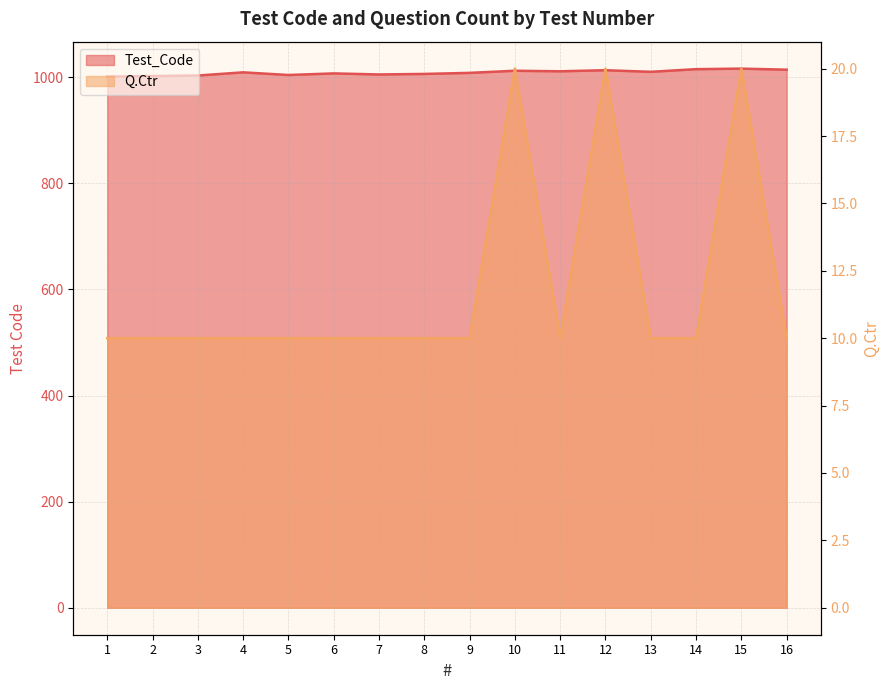

At which category is the sum across all series the highest?

15